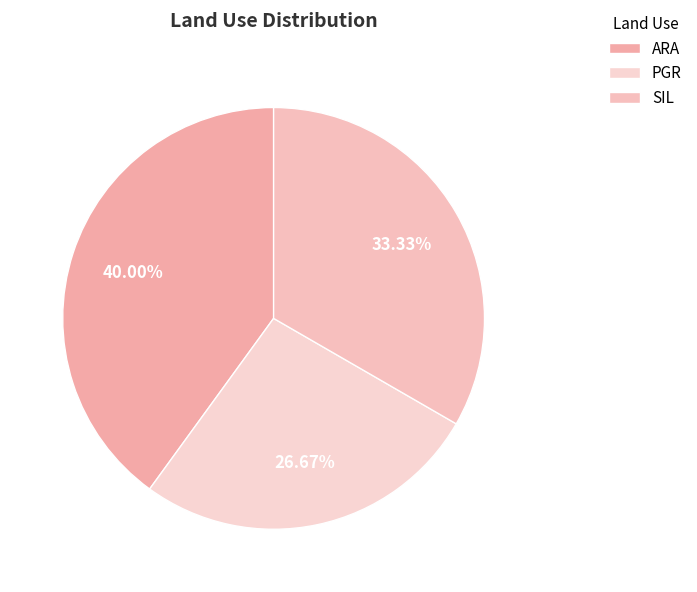

Combined, do ARA and SIL account for over 50%?

Yes